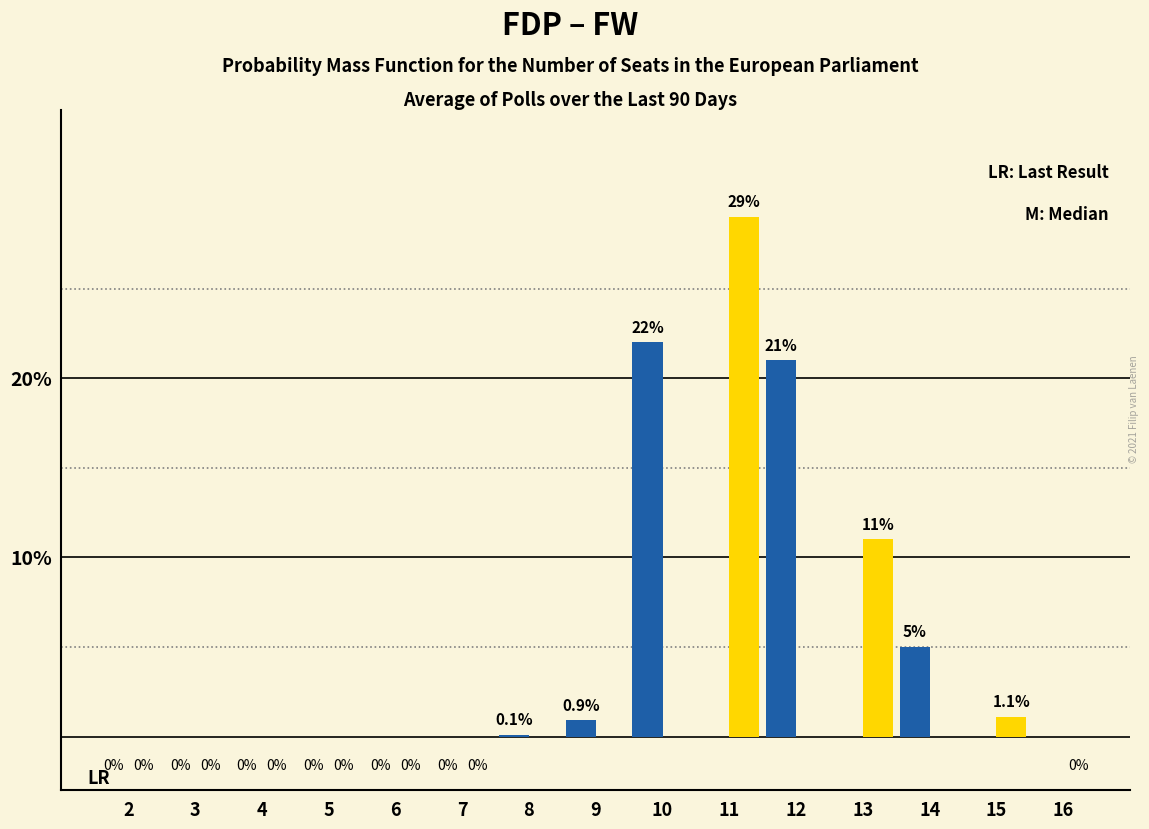

What is the greatest value displayed?

29.0